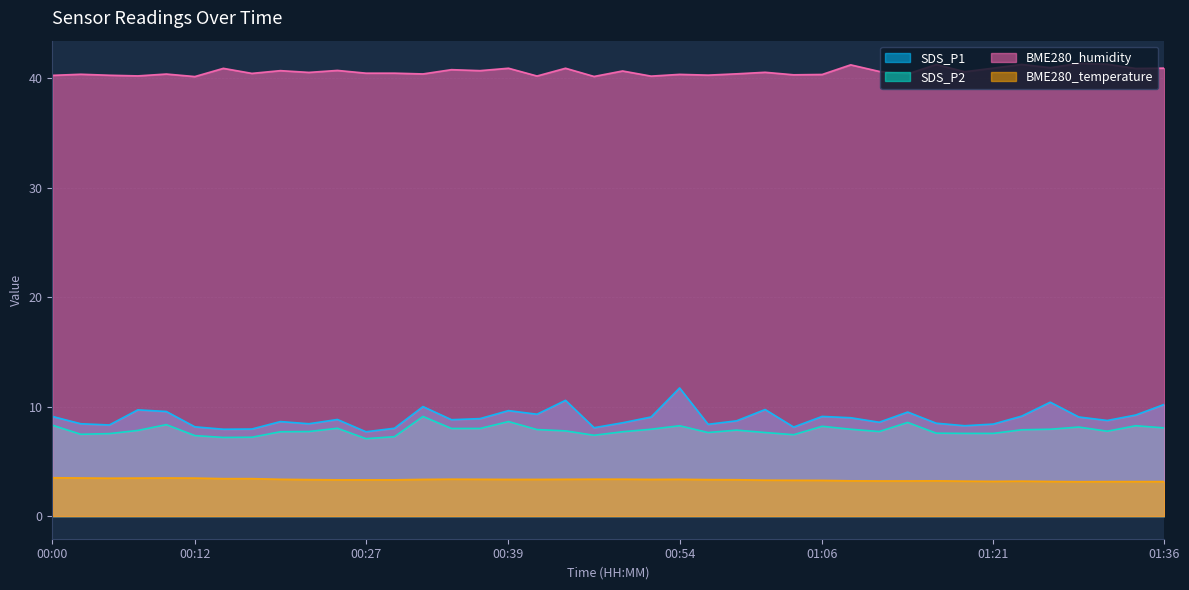

List the series in order of their peak value, lowest first.

BME280_temperature, SDS_P2, SDS_P1, BME280_humidity